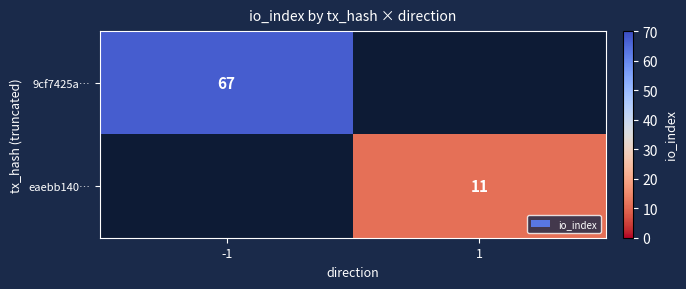

The eaebb140… series shows 5 at 1. True or false?

False